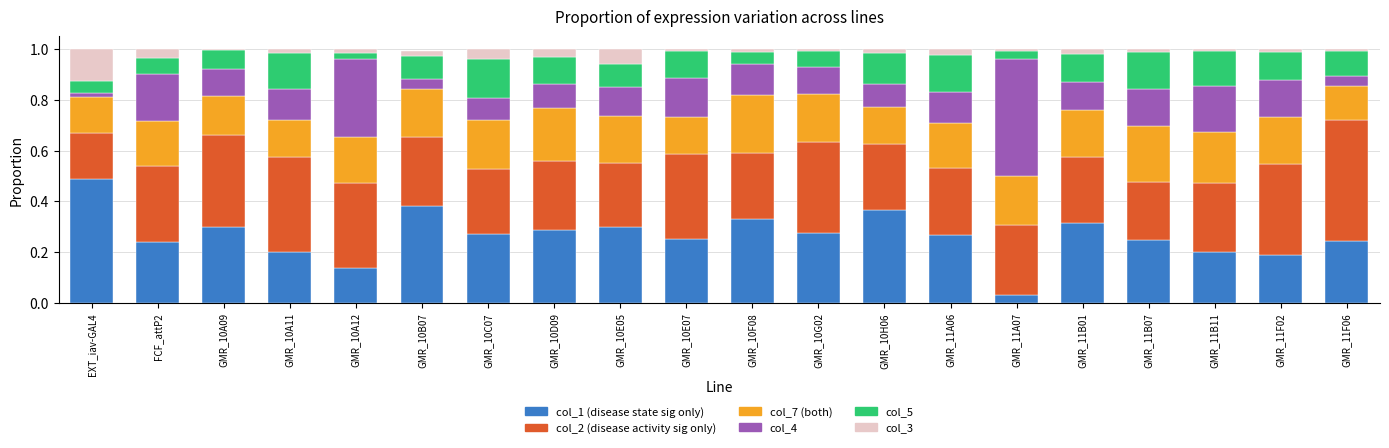

How many series are shown in this chart?

6